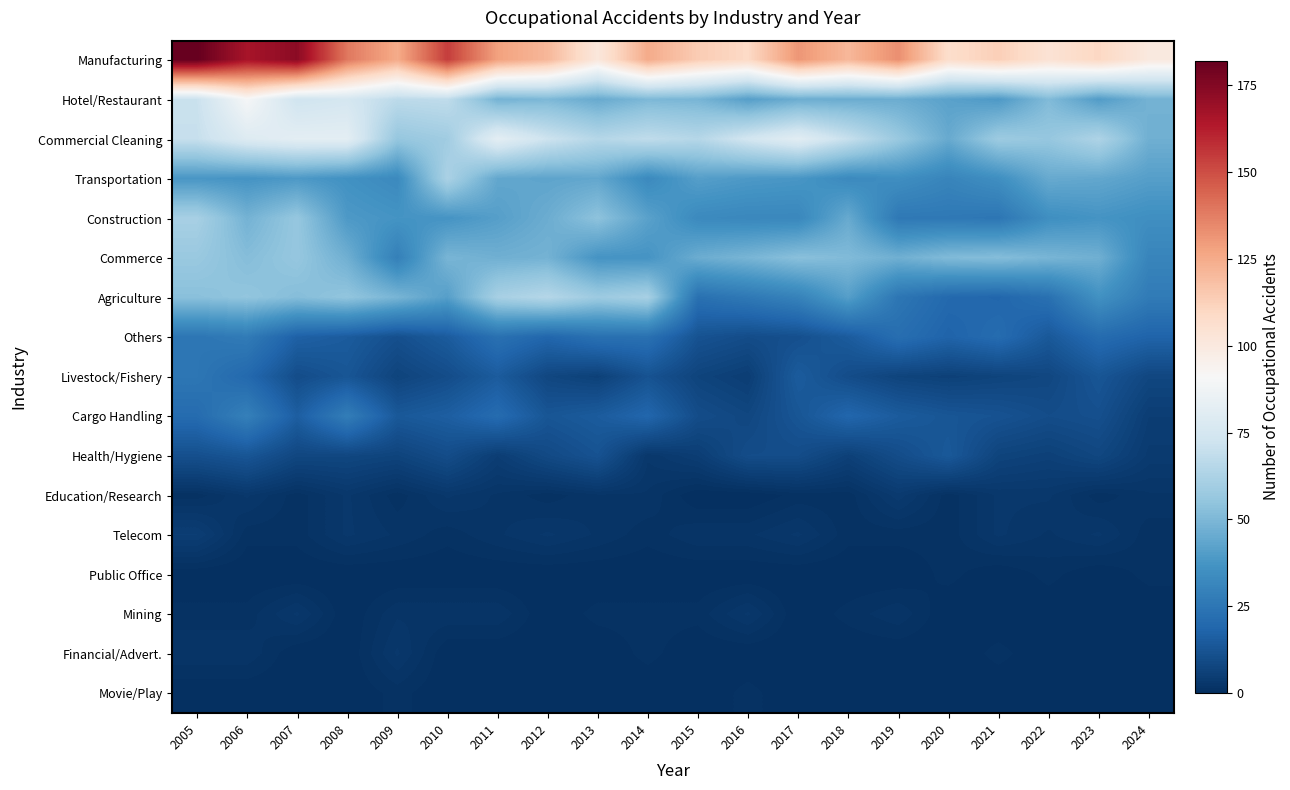

Rank the series at 2016 from lowest to highest value.

Education/Research, Public Office, Financial/Advert., Movie/Play, Telecom, Mining, Livestock/Fishery, Cargo Handling, Others, Health/Hygiene, Agriculture, Construction, Transportation, Hotel/Restaurant, Commerce, Commercial Cleaning, Manufacturing